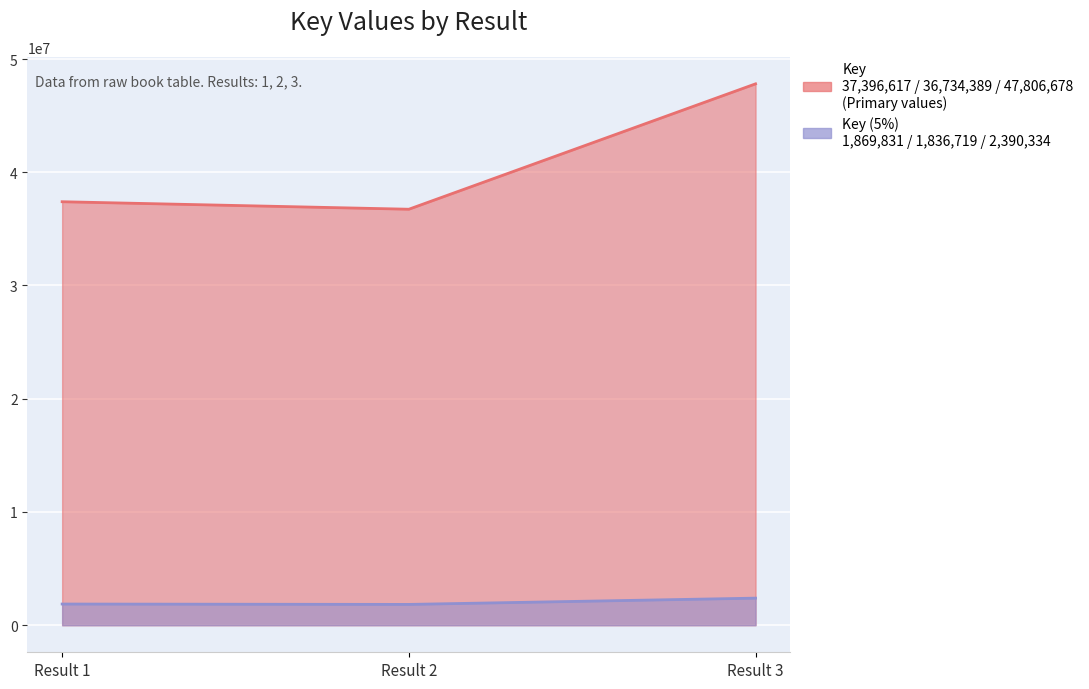

Where does the data first go above 1869830?

Result 1